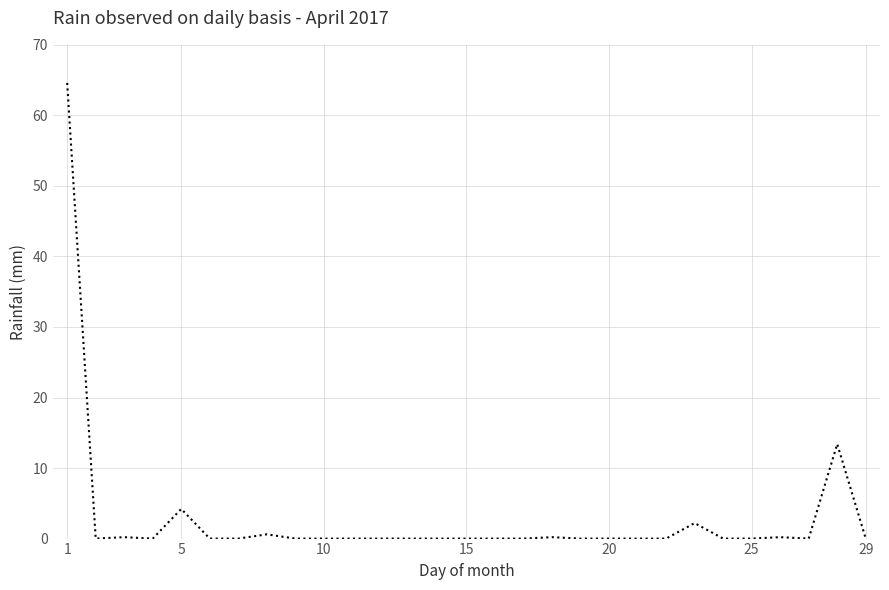

What is the greatest value displayed?

64.6